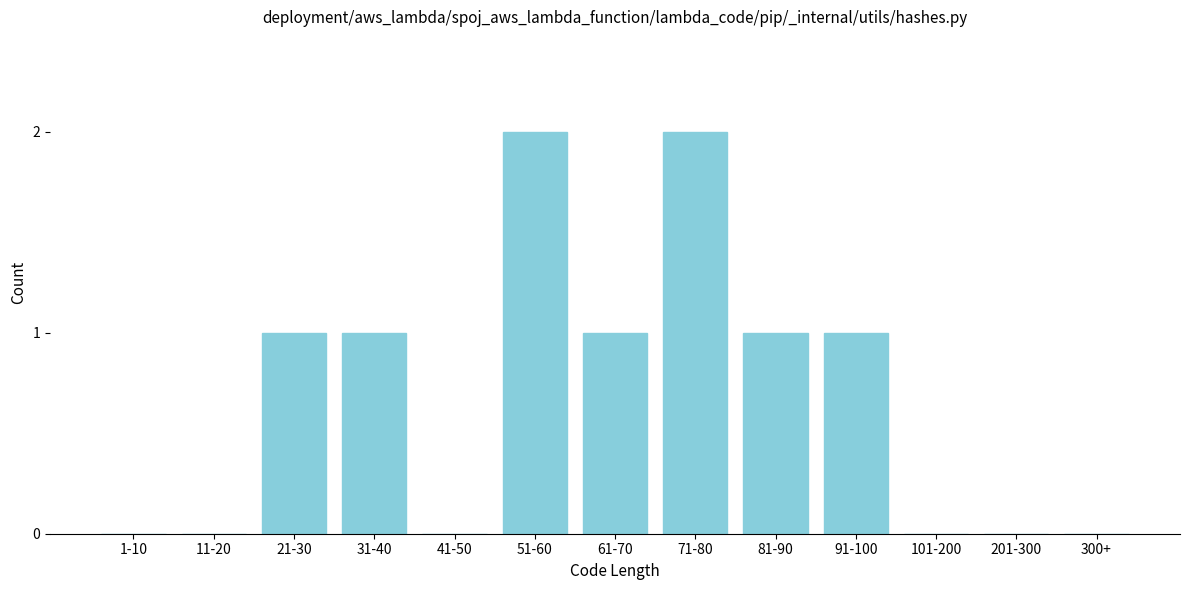

Reading right to left, extract all data points from this chart.

300+=0	201-300=0	101-200=0	91-100=1	81-90=1	71-80=2	61-70=1	51-60=2	41-50=0	31-40=1	21-30=1	11-20=0	1-10=0